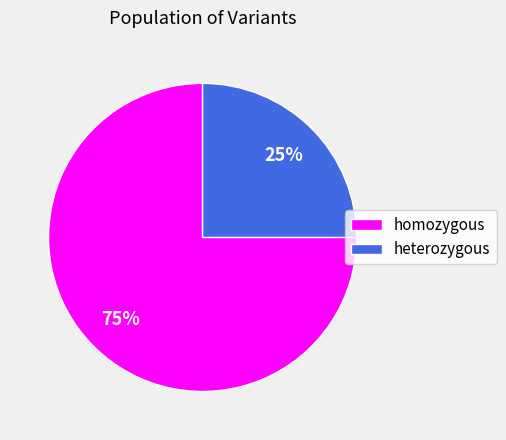

Which category has the smallest portion of the pie?

heterozygous